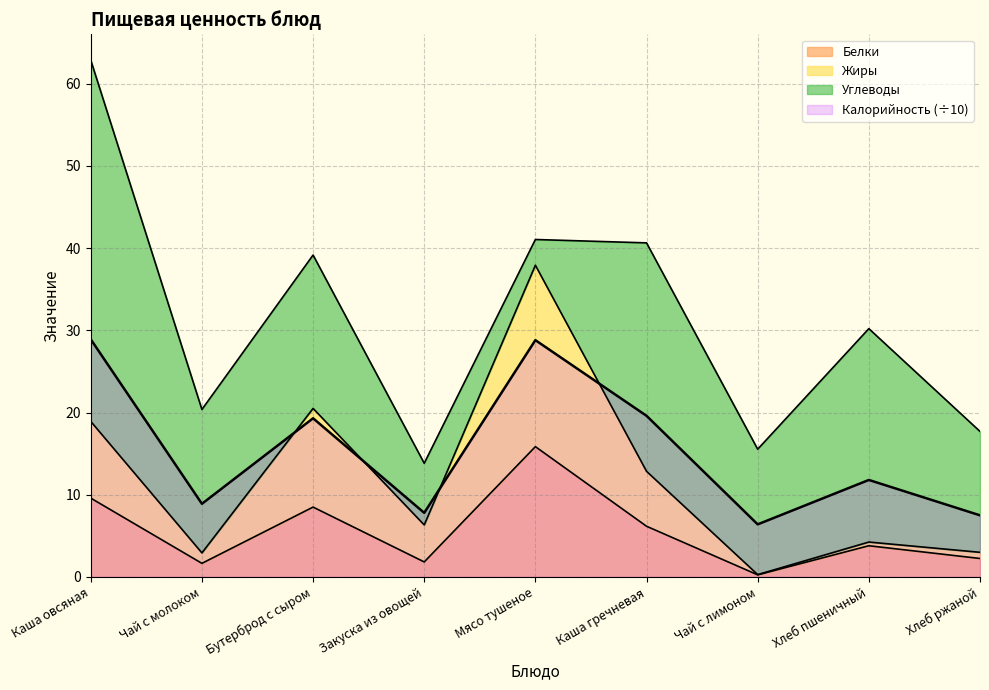

How many data points does each series have?

9